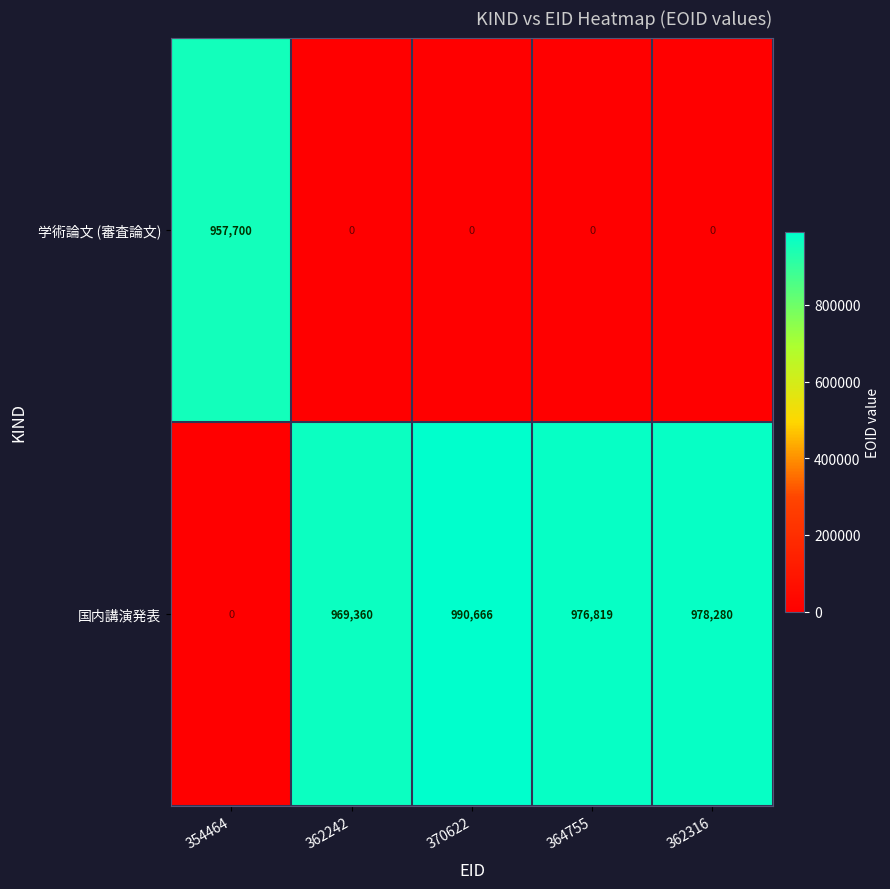

At which label does 国内講演発表 reach its peak?

370622